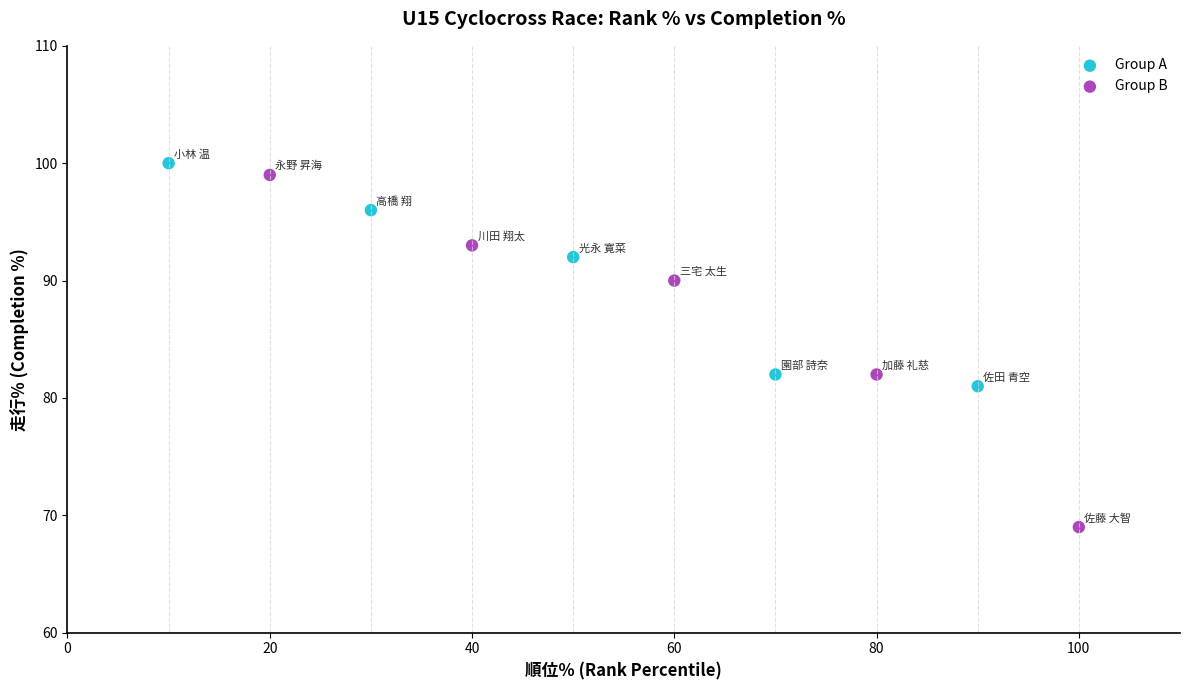

Which series has the widest spread of Y values?

Group B